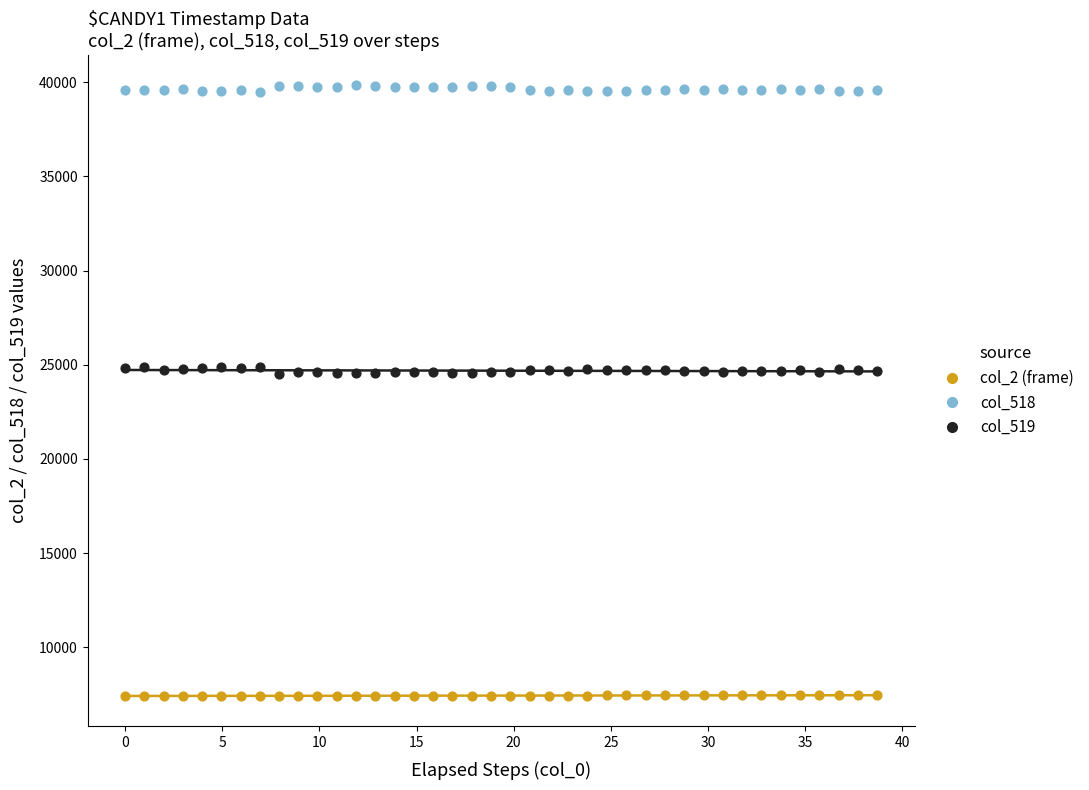

Which series contains the highest Y value?

col_519